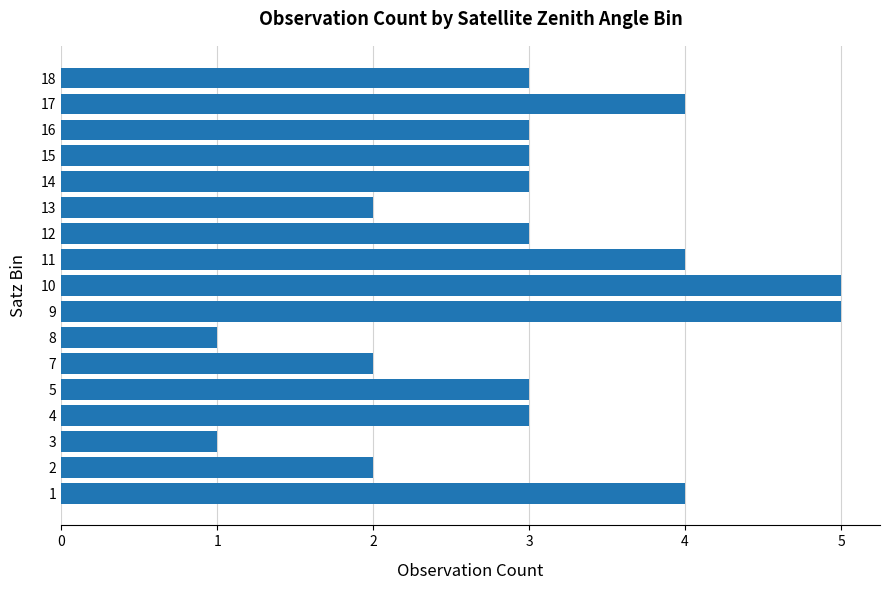

How many data points does each series have?

17